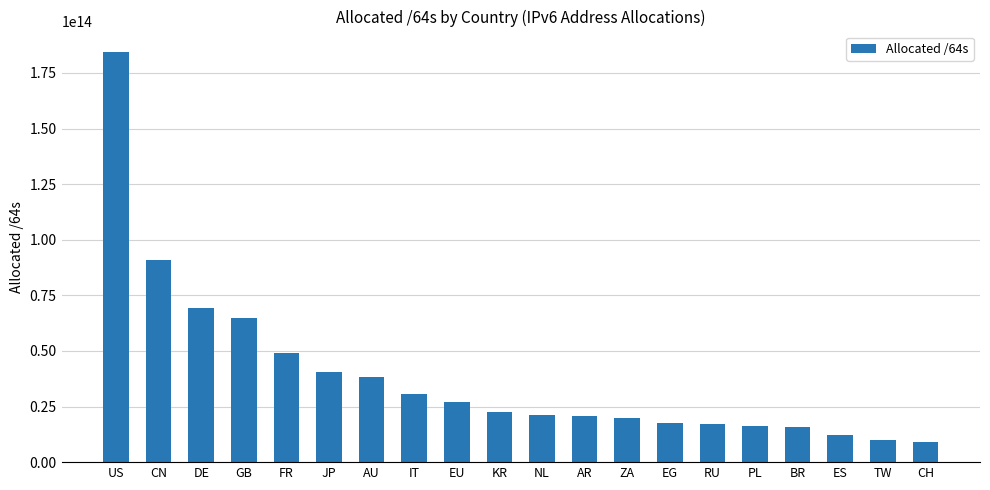

What is the ratio of the value at ZA to the value at ES?

1.7